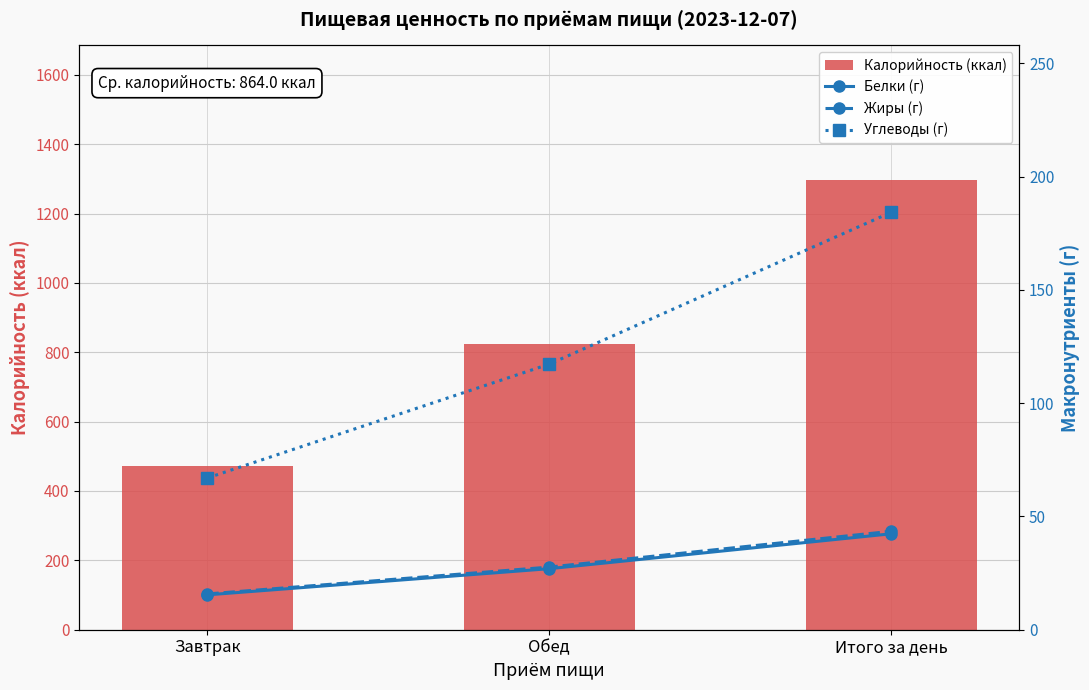

Reading left to right, list all the values displayed in this chart.

Калорийность (ккал): Завтрак=471.0	Обед=825.0	Итого за день=1296.0
Белки (г): Завтрак=15.4	Обед=26.9	Итого за день=42.4
Жиры (г): Завтрак=15.8	Обед=27.6	Итого за день=43.5
Углеводы (г): Завтрак=67.0	Обед=117.2	Итого за день=184.2